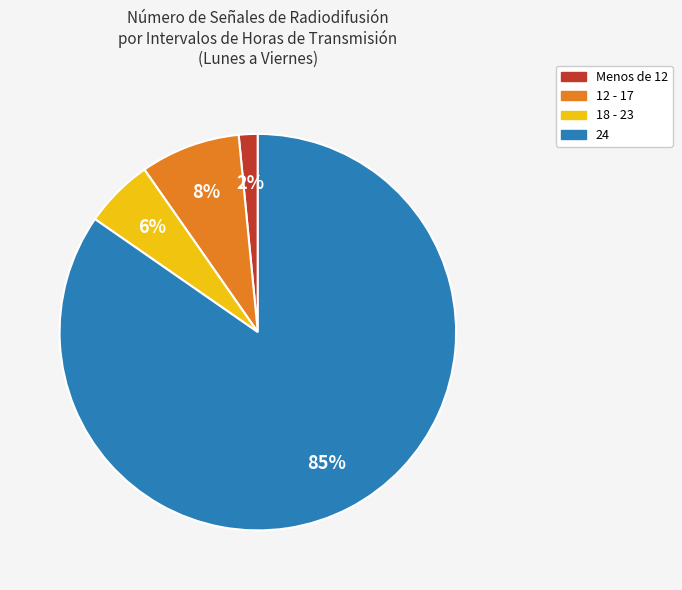

Does any single category account for the majority?

Yes